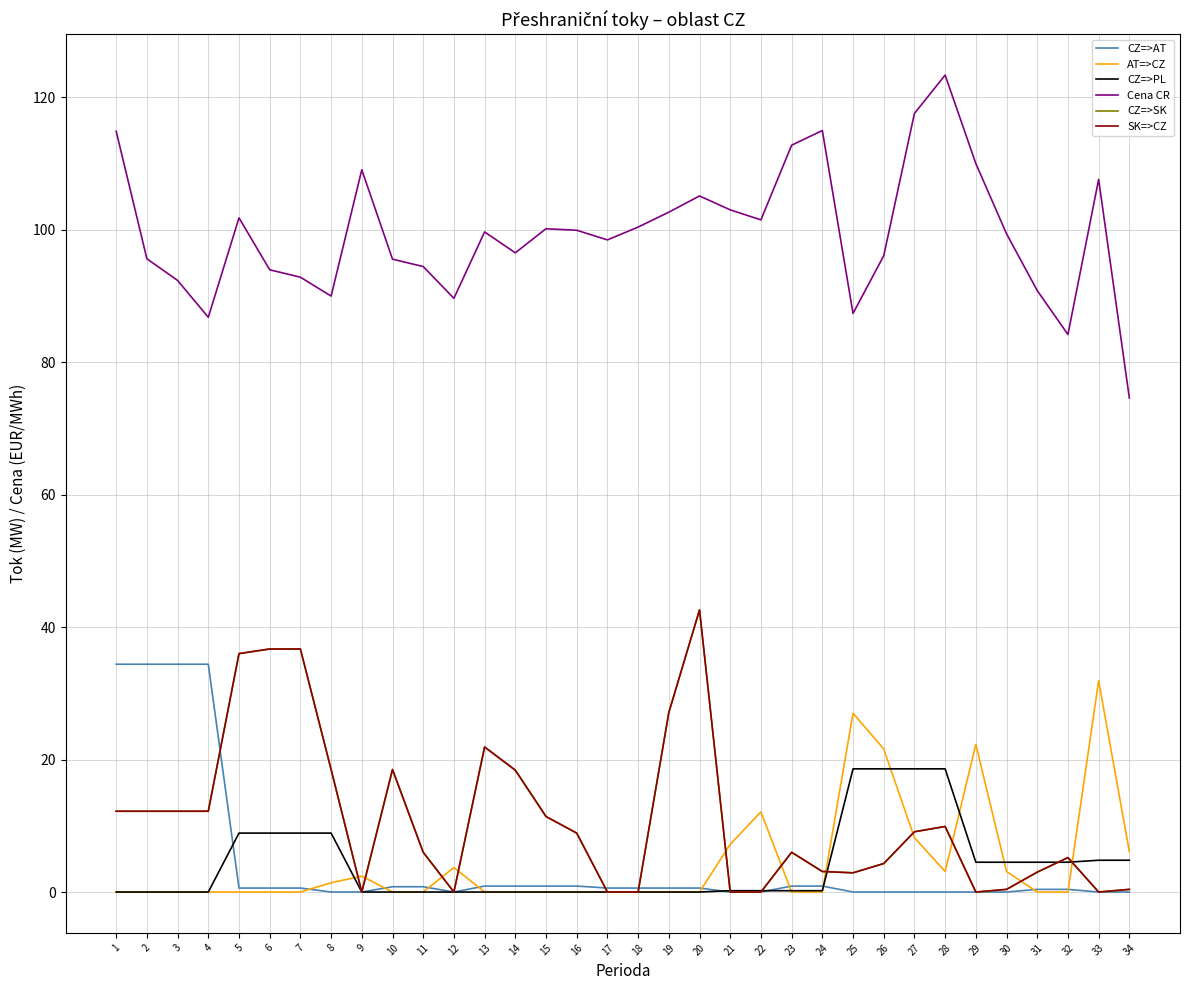

Is it true that CZ=>PL equals 8.9 at 7?

True